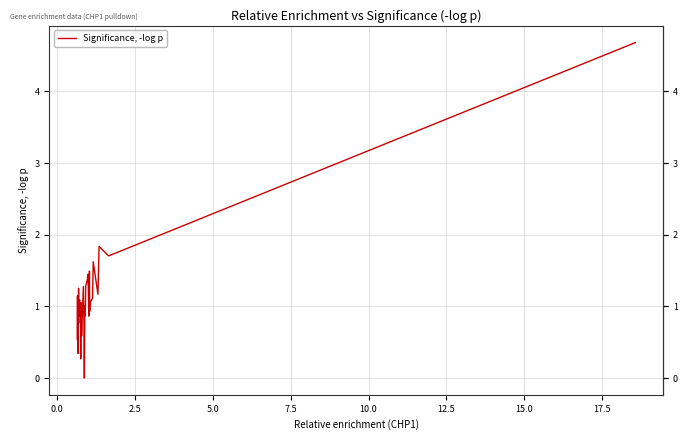

What is the maximum value shown in the chart?

4.7